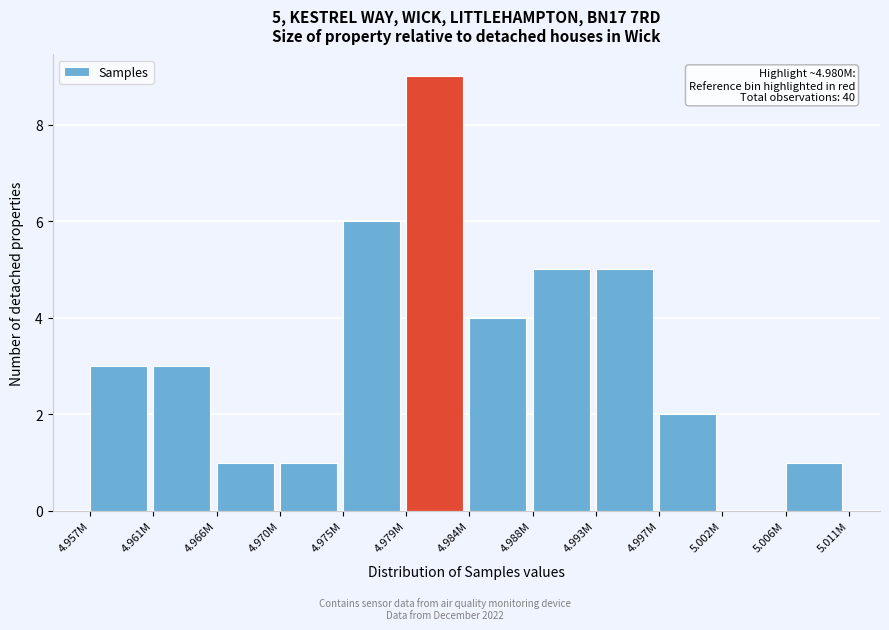

Reading left to right, list all the values displayed in this chart.

4.957M=3	4.961M=3	4.966M=1	4.970M=1	4.975M=6	4.979M=9	4.984M=4	4.988M=5	4.993M=5	4.997M=2	5.002M=0	5.006M=1